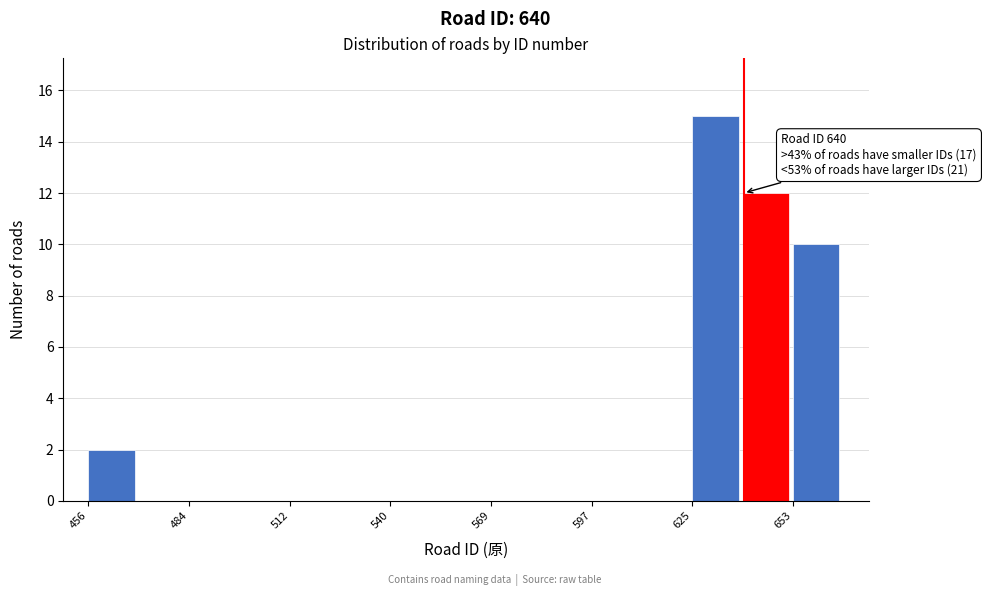

Read against the x-axis, roughly where is the centre of the tallest bar?

630